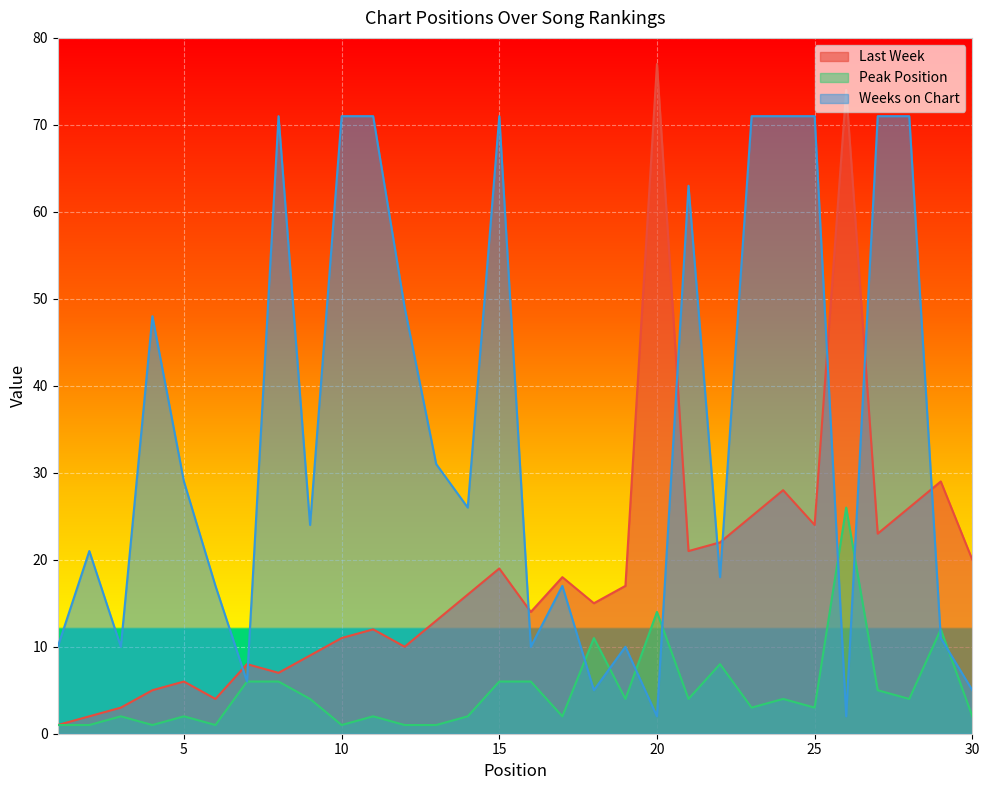

Rank the series by their average value, from highest to lowest.

Weeks on Chart, Last Week, Peak Position